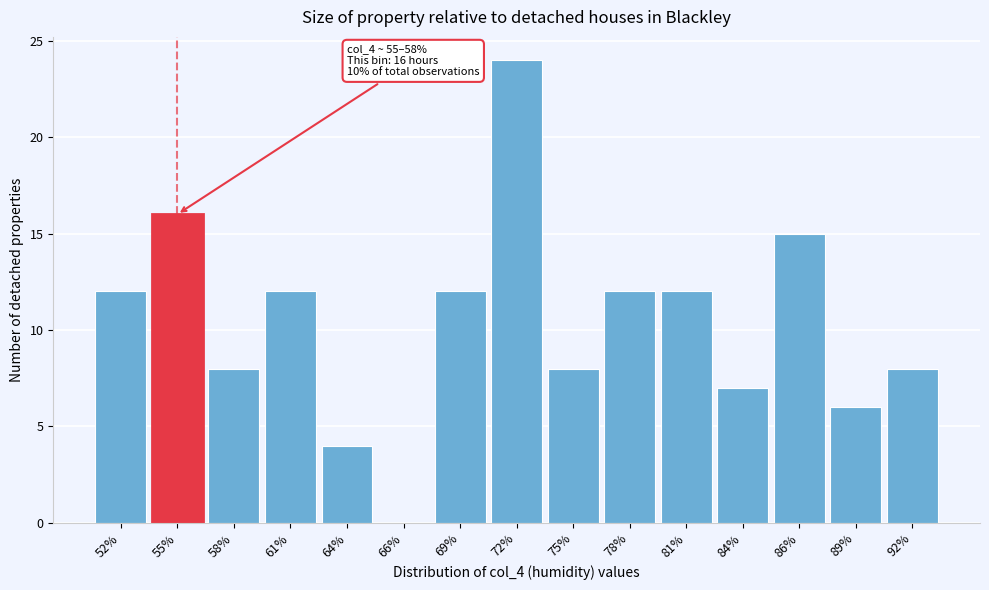

Reading right to left, extract all data points from this chart.

92%=8	89%=6	86%=15	84%=7	81%=12	78%=12	75%=8	72%=24	69%=12	66%=0	64%=4	61%=12	58%=8	55%=16	52%=12